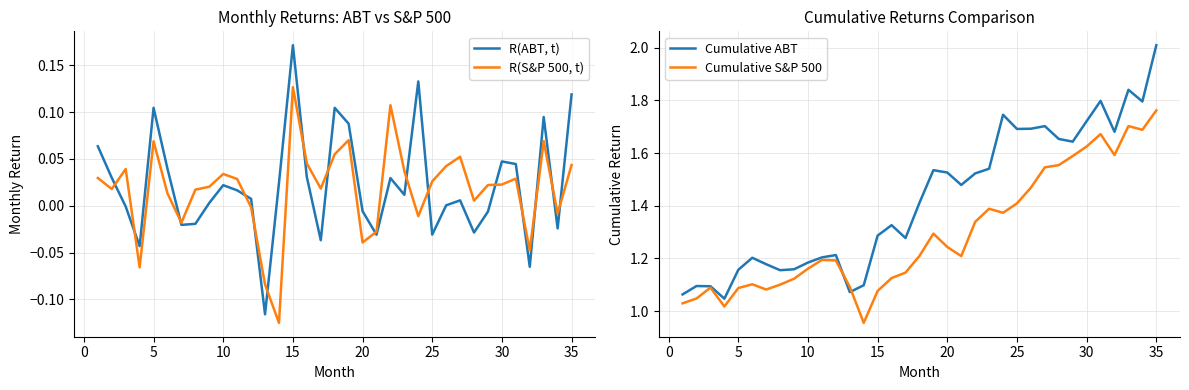

Which category has the highest value in the R(S&P 500, t) series?

15